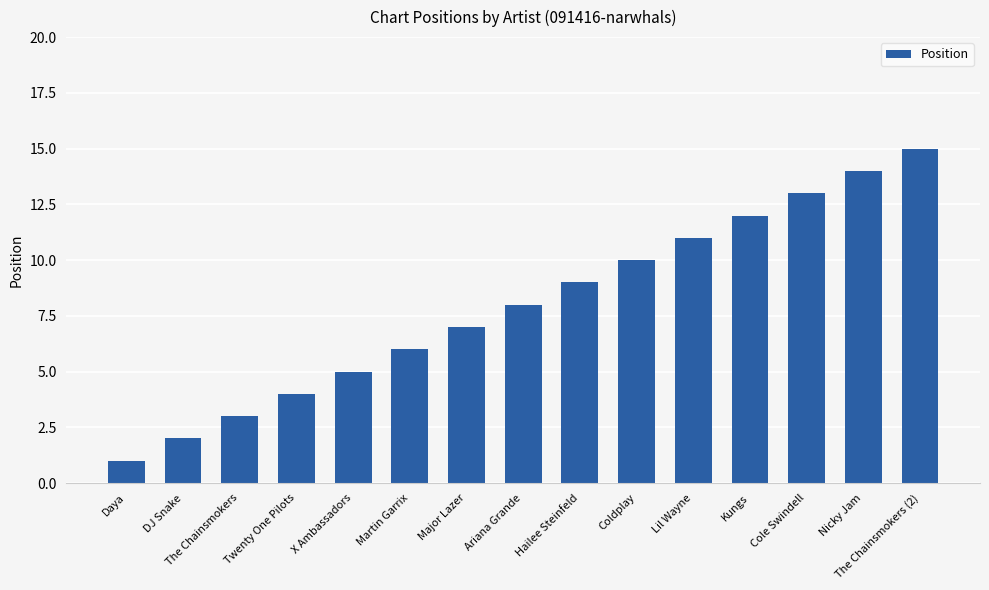

The chart shows a value of 5 at Ariana Grande. True or false?

False